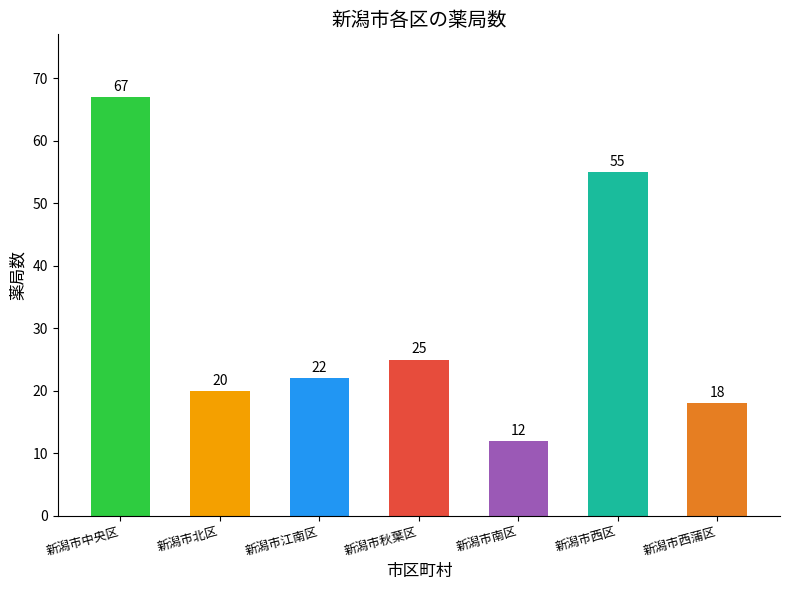

Which has a higher value, 新潟市中央区 or 新潟市西蒲区?

新潟市中央区